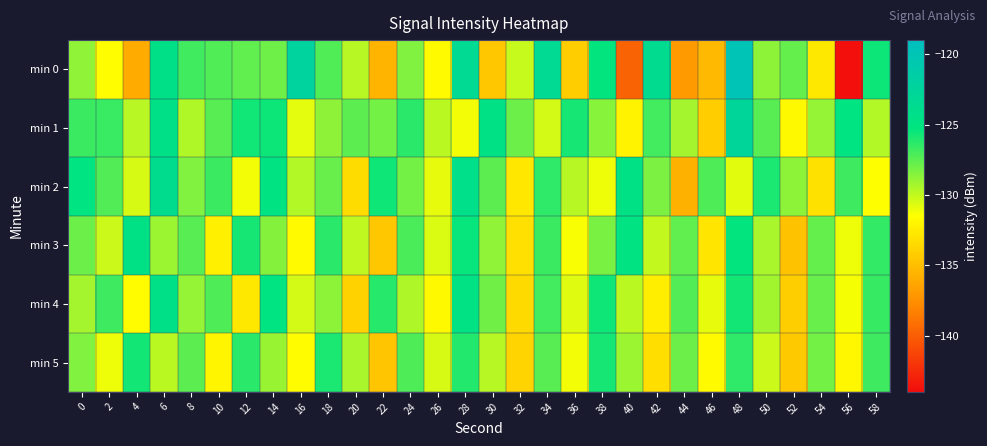

What is the greatest value displayed?

-119.9